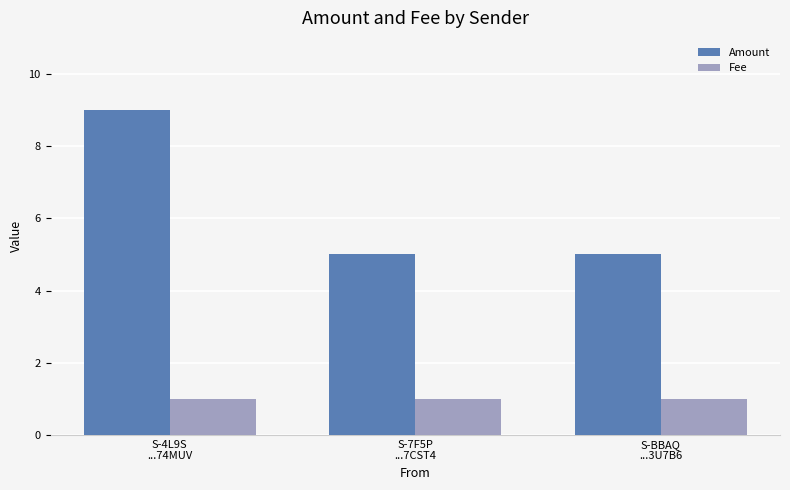

Are the bars horizontal?

No